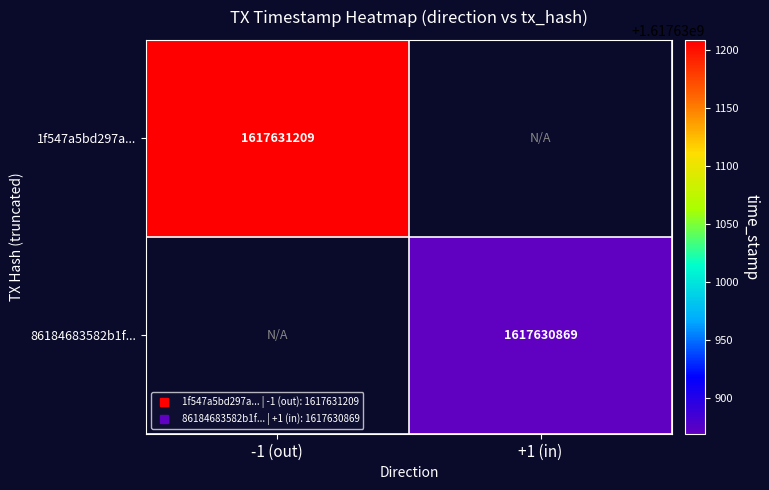

Is it true that 86184683582b1fe4fbd89930907e899f405cc1e equals 2217545085 at 1?

False